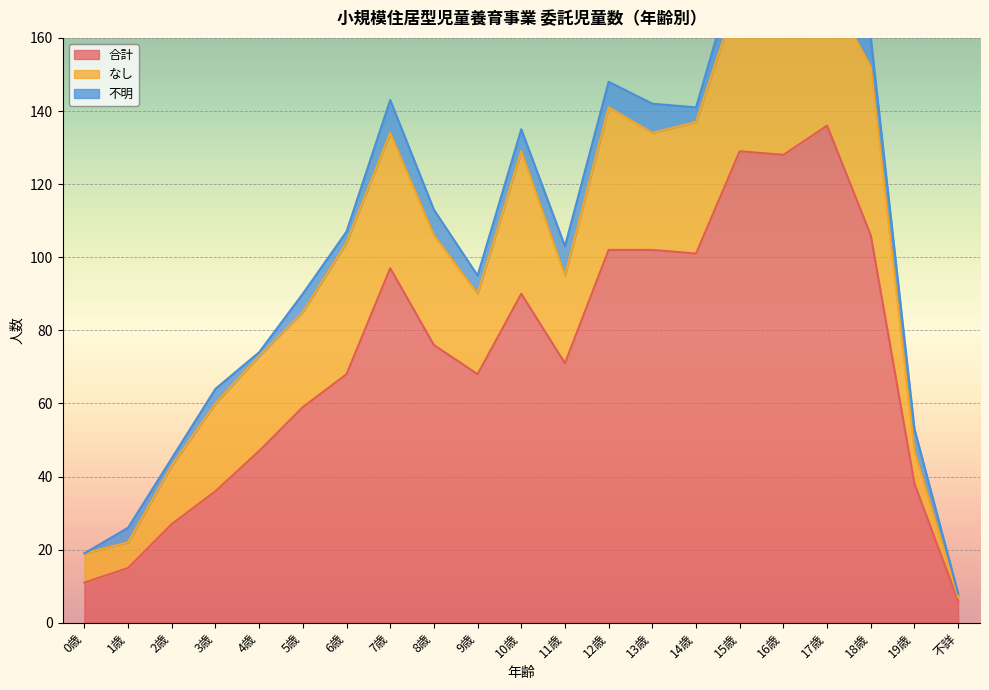

The value of 合計 at 2歳 is 45. True or false?

False